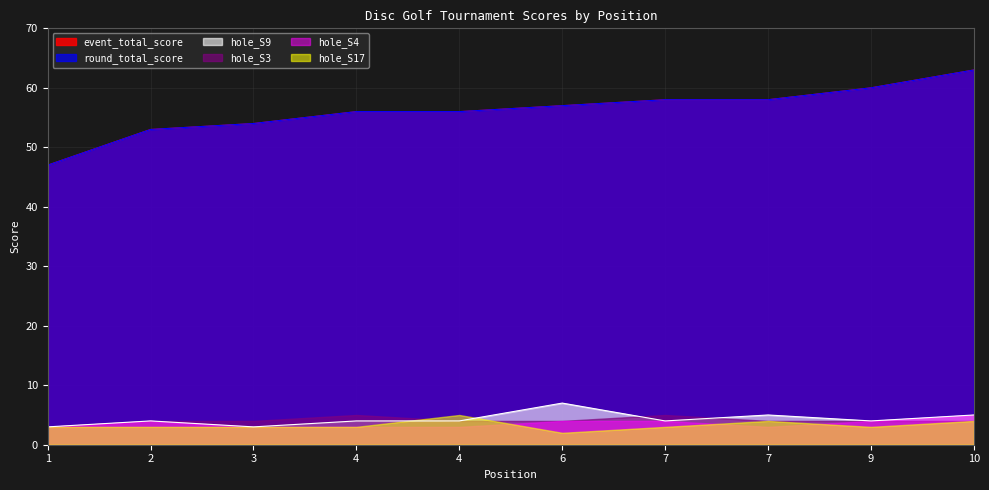

How many data points does each series have?

10